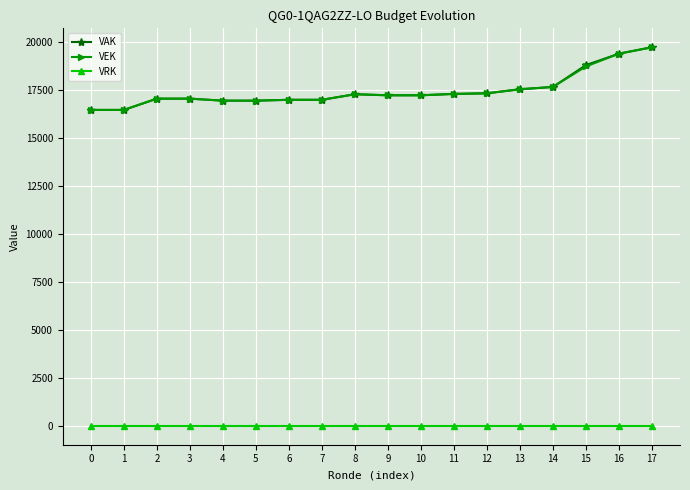

How many series are shown in this chart?

3